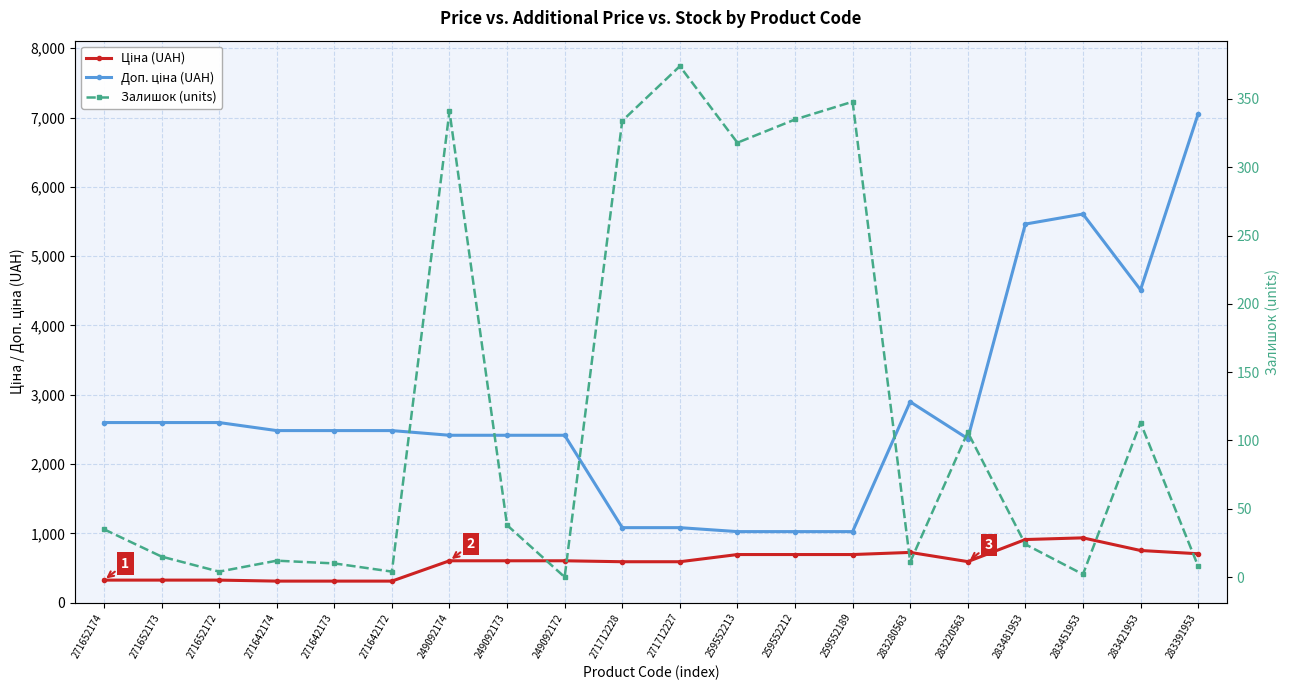

True or false: Доп. ціна (UAH) and Ціна (UAH) intersect in this chart.

False